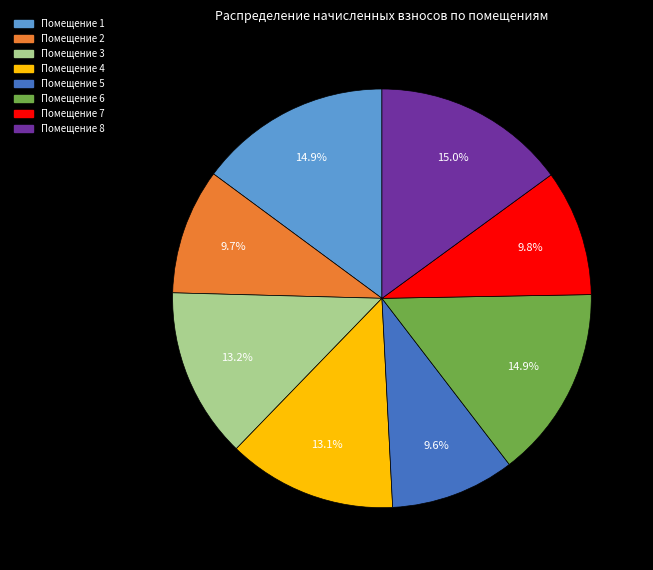

Is there any slice that represents more than half of the pie?

No